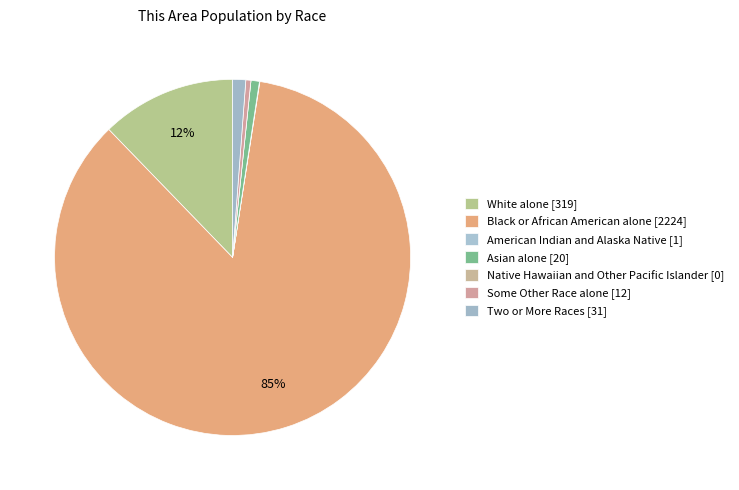

To the nearest percent, what percentage of the pie is Two or More Races?

1%